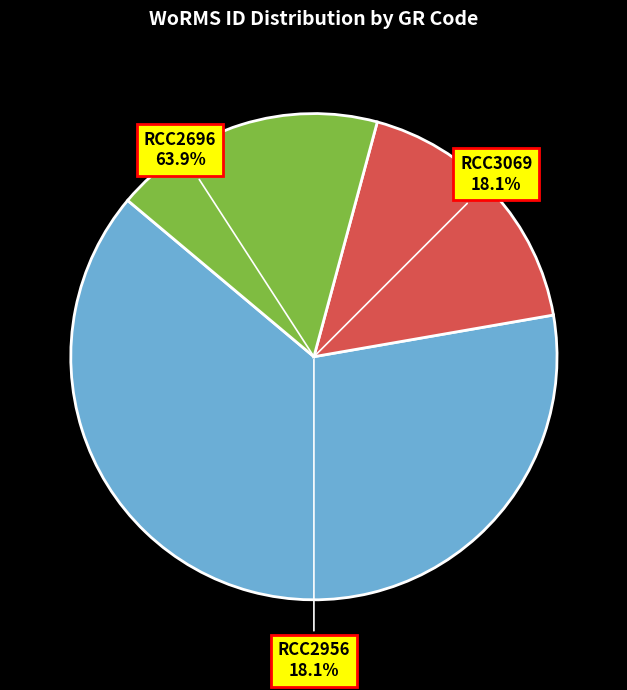

What percentage is the RCC3069 slice, to the nearest percent?

18%